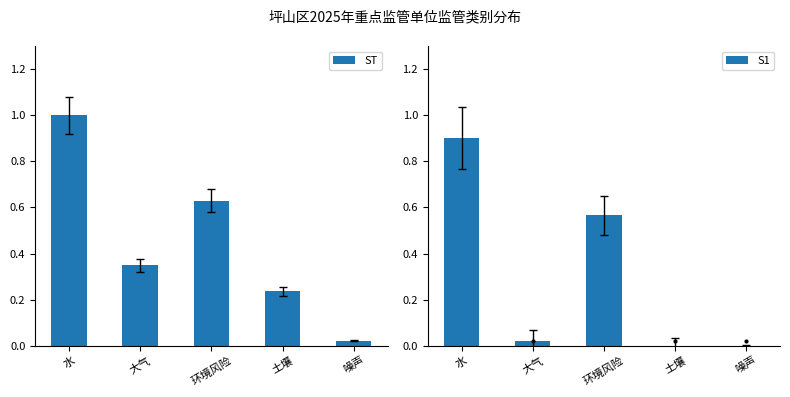

Are the bars grouped side by side (vs. stacked)?

Yes